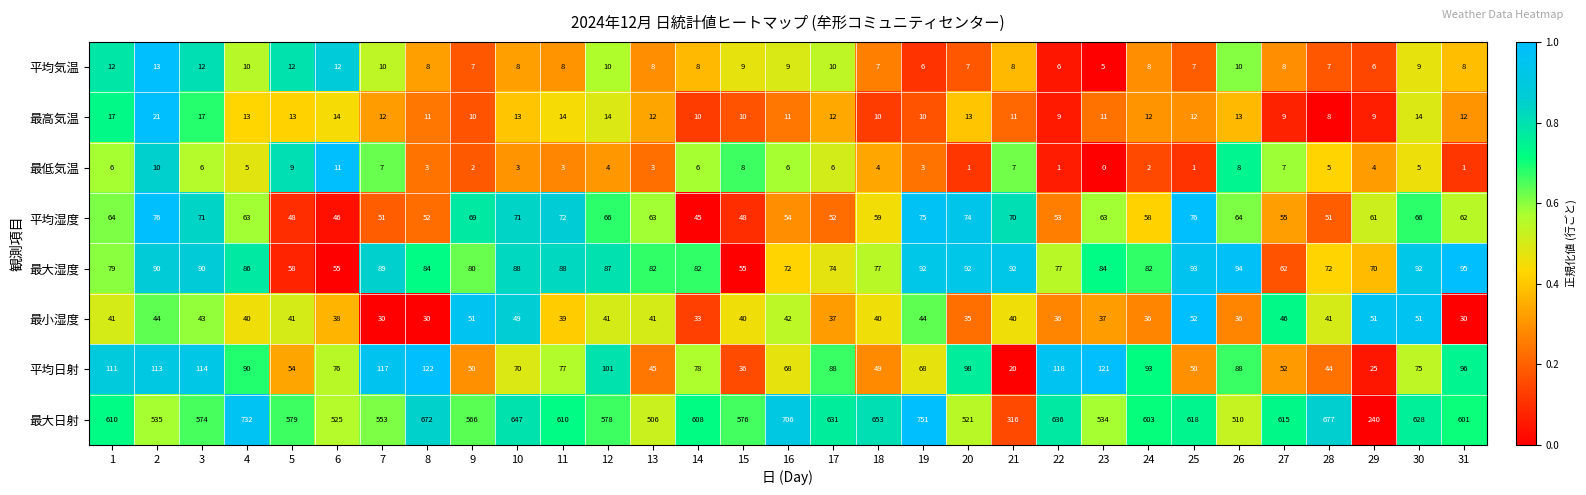

How many series are shown in this chart?

8